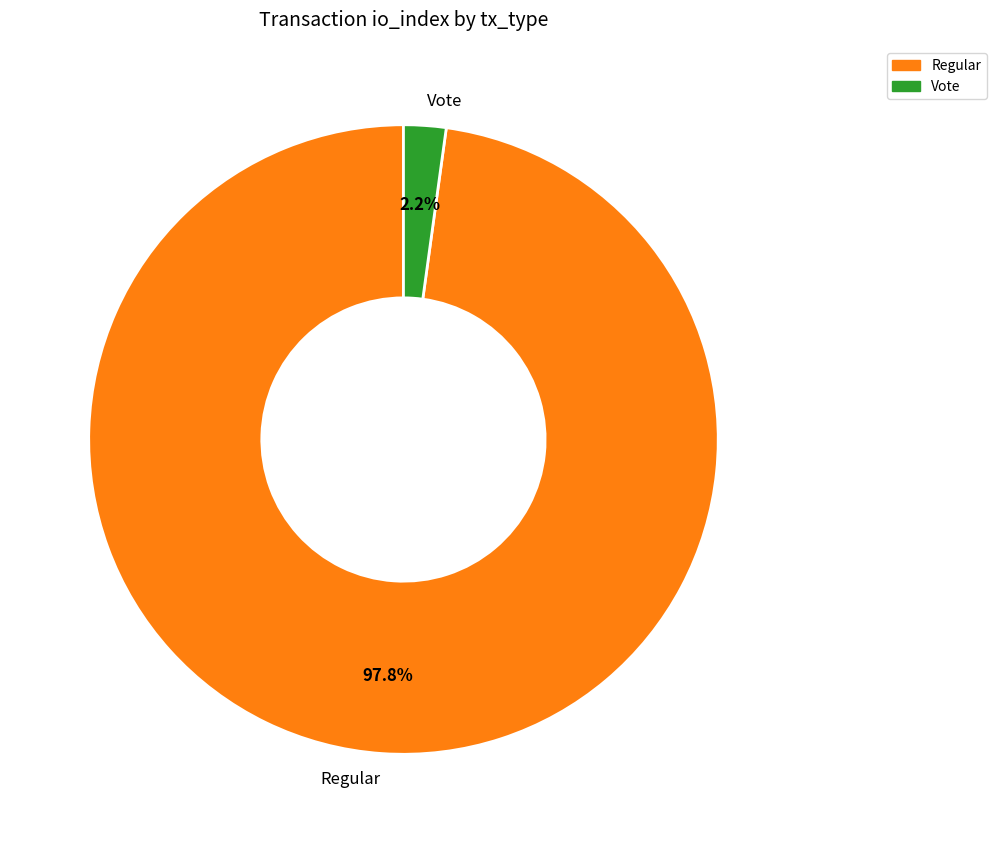

Rank the categories by value from lowest to highest.

Vote, Regular